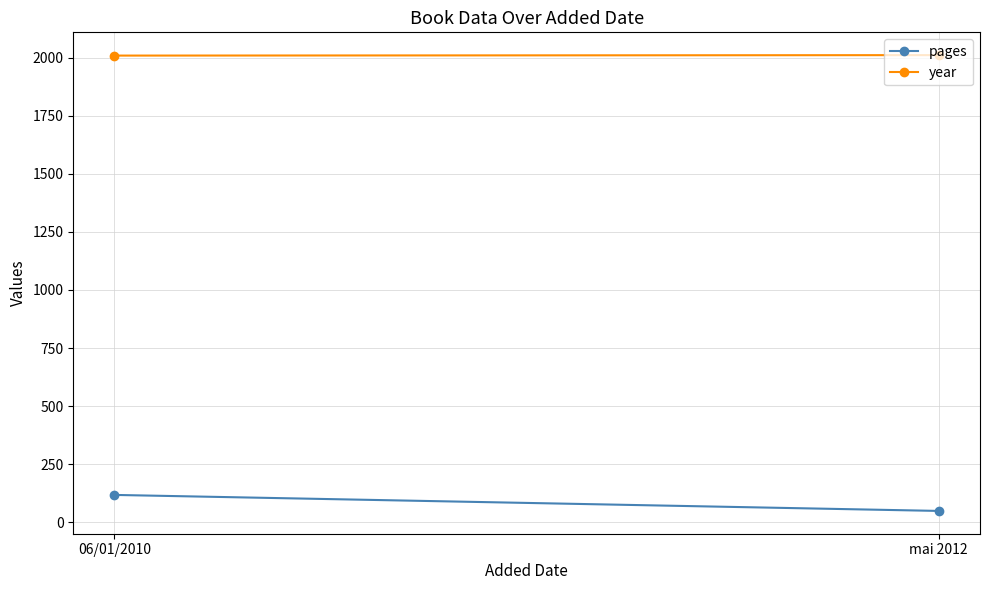

Rank the categories by pages value from highest to lowest.

06/01/2010, mai 2012